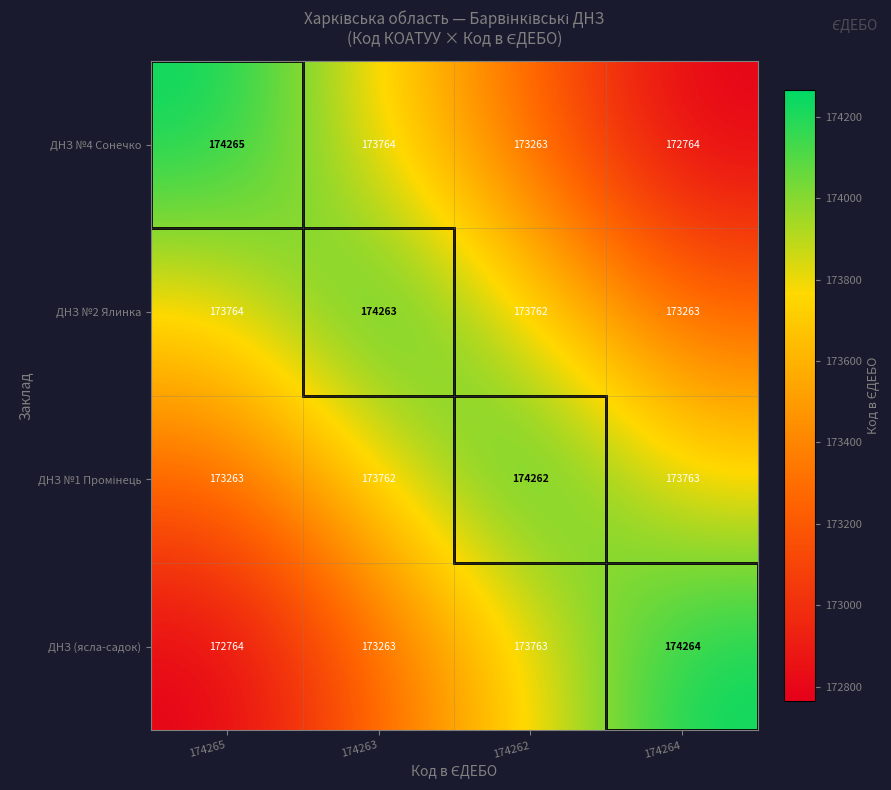

What is the sum of all ДНЗ №2 Ялинка values?

695052